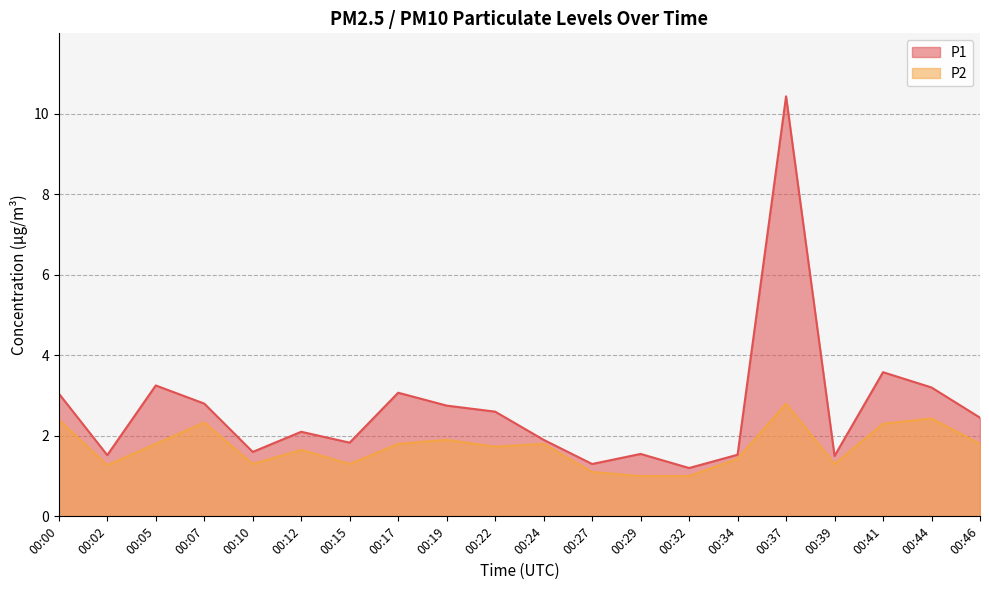

Reading left to right, transcribe all the data shown in this chart.

P1: 3.0	1.5	3.2	2.8	1.6	2.1	1.8	3.1	2.8	2.6	1.9	1.3	1.6	1.2	1.5	10.4	1.5	3.6	3.2	2.5
P2: 2.4	1.3	1.8	2.3	1.3	1.6	1.3	1.8	1.9	1.7	1.8	1.1	1.0	1.0	1.4	2.8	1.3	2.3	2.4	1.8